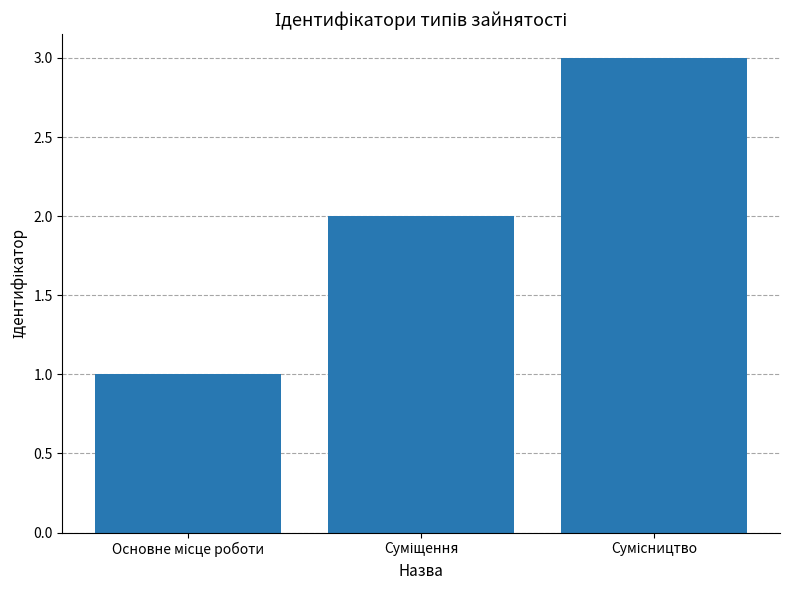

How many data points are less than 2?

1